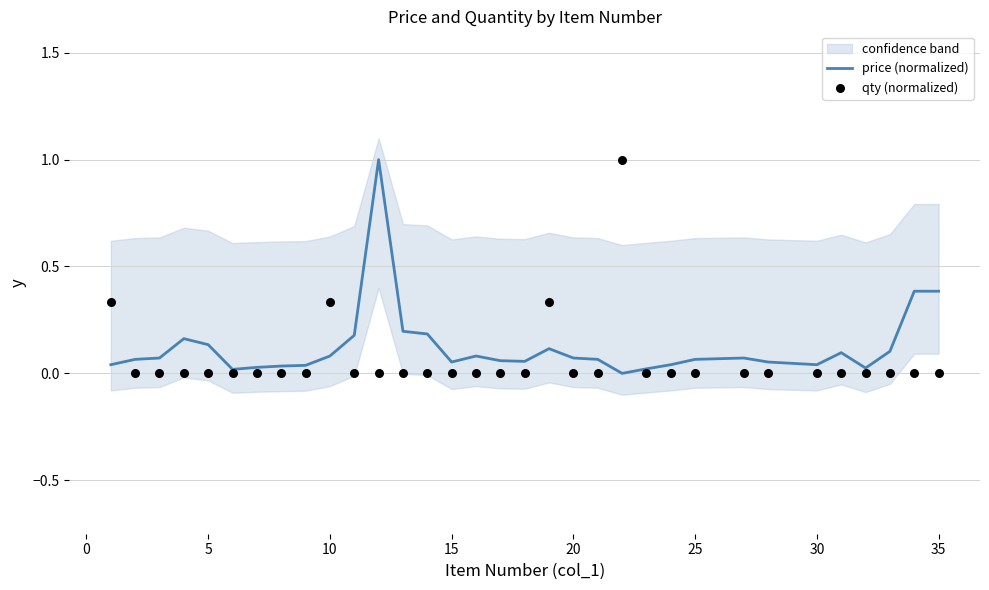

At how many categories does at least one series exceed 0?

33